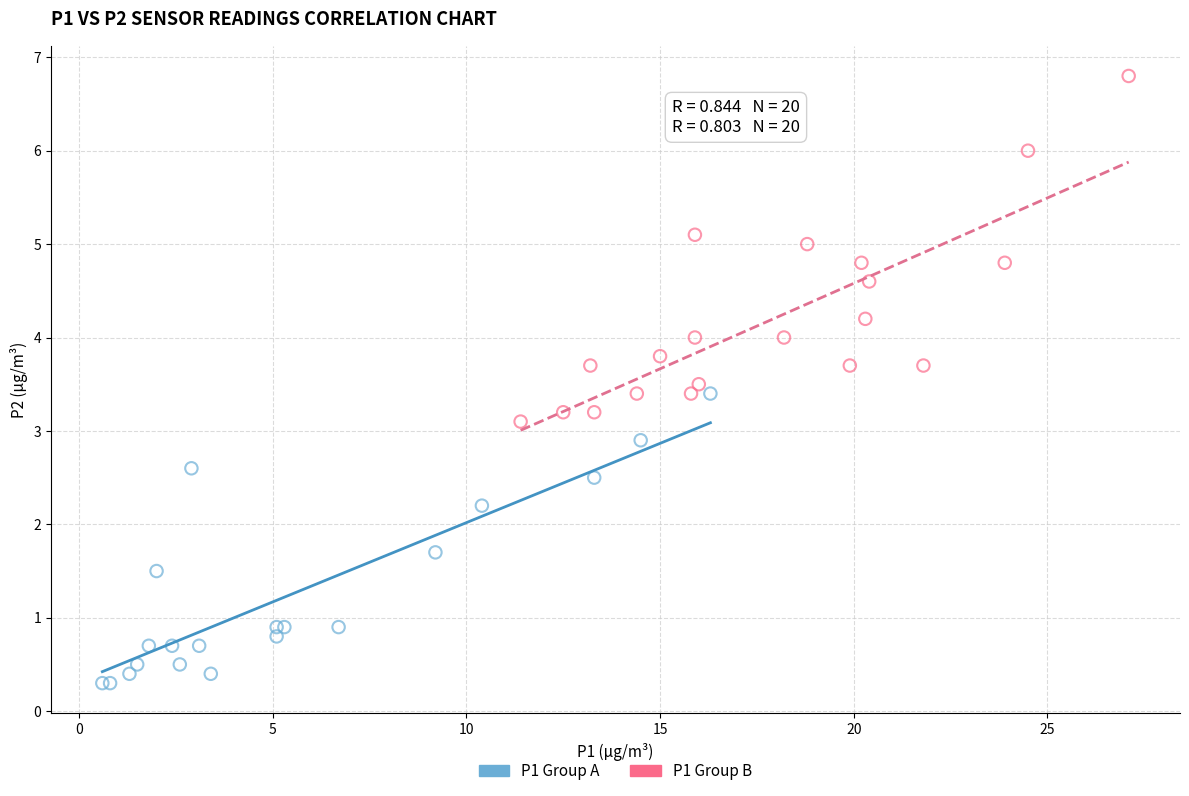

Which series has the largest Y range (max minus min)?

P1 Group B